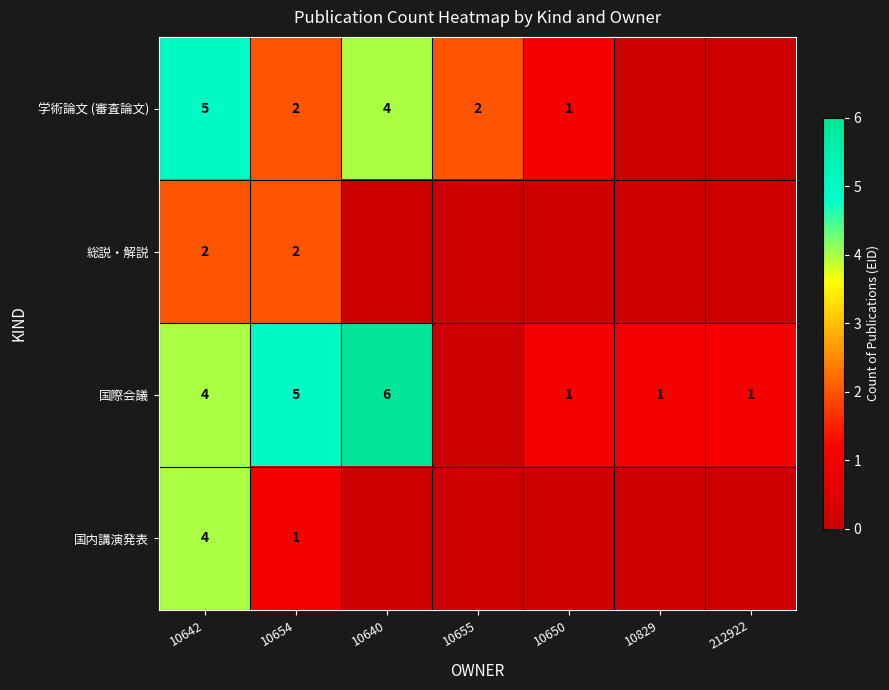

The value of 国内講演発表 at 10654 is 1. True or false?

True